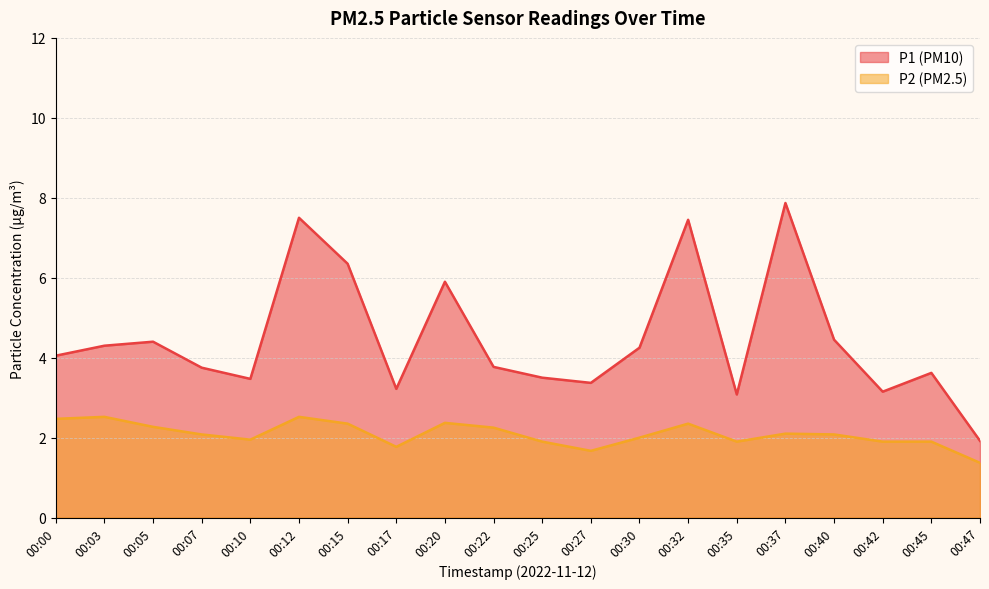

How many lines are shown in the chart?

2